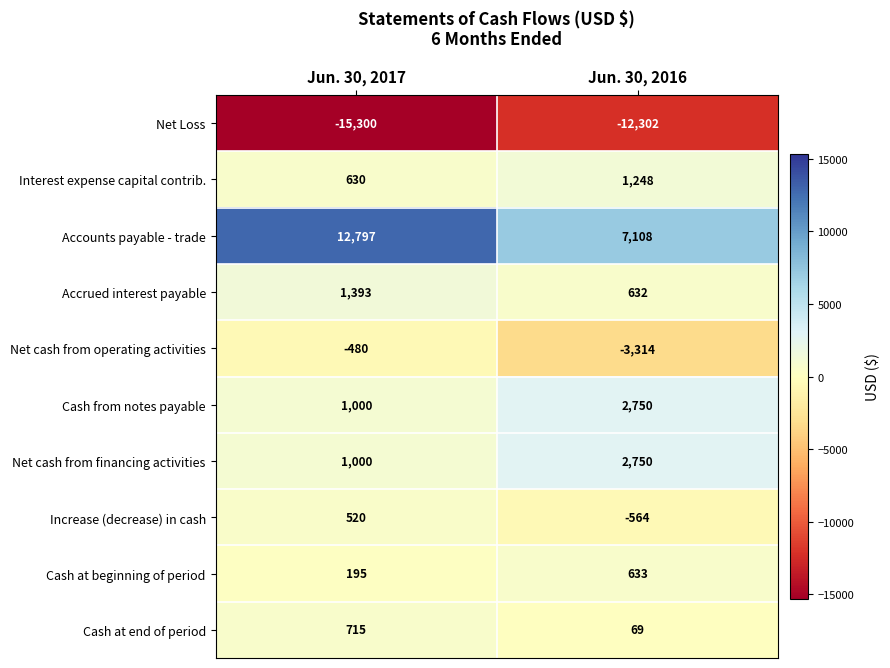

What is the maximum value shown in the chart?

12797